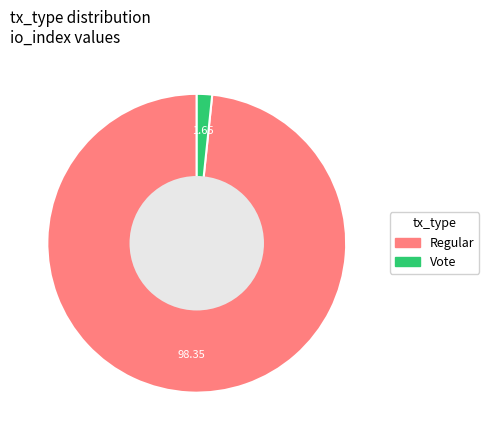

Which slice is the smallest?

Vote